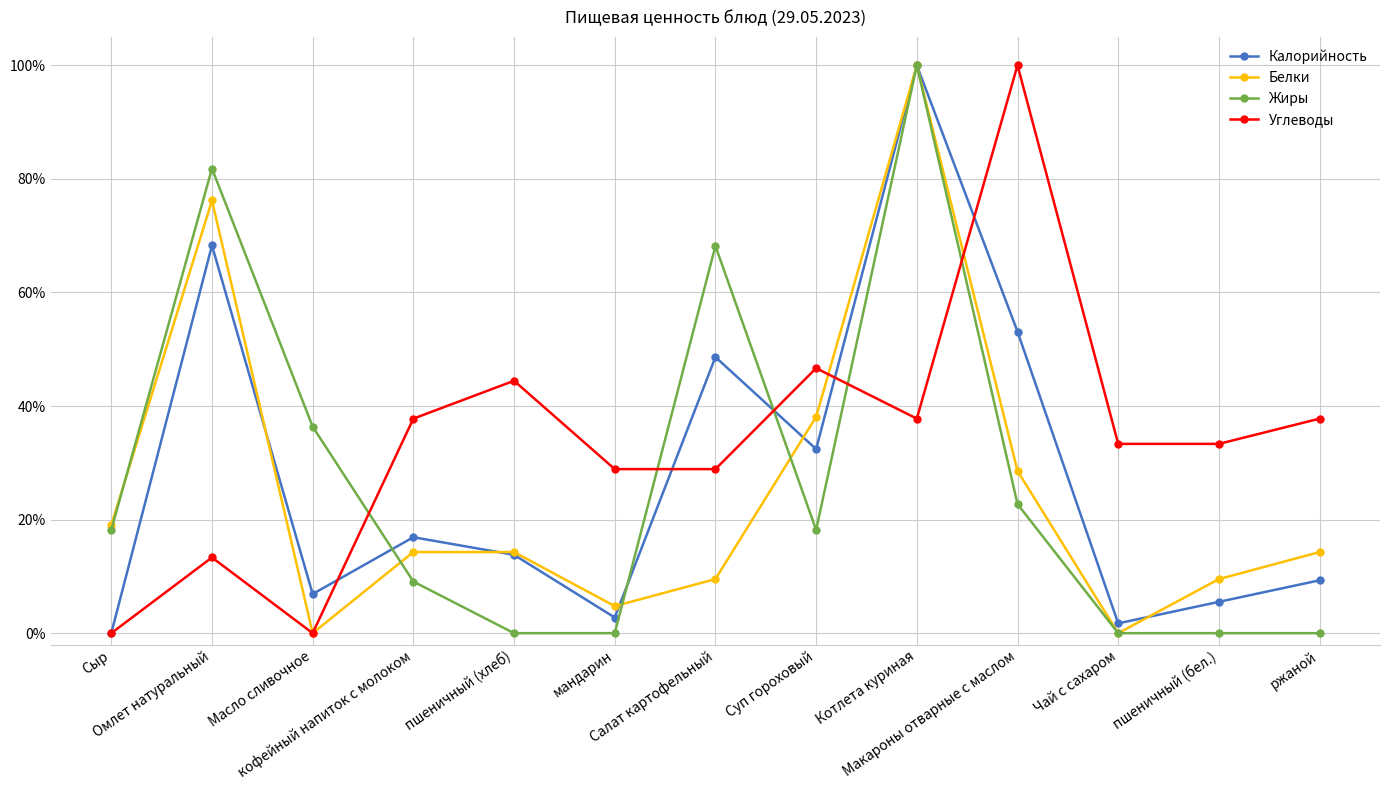

Does the chart have visible grid lines?

Yes